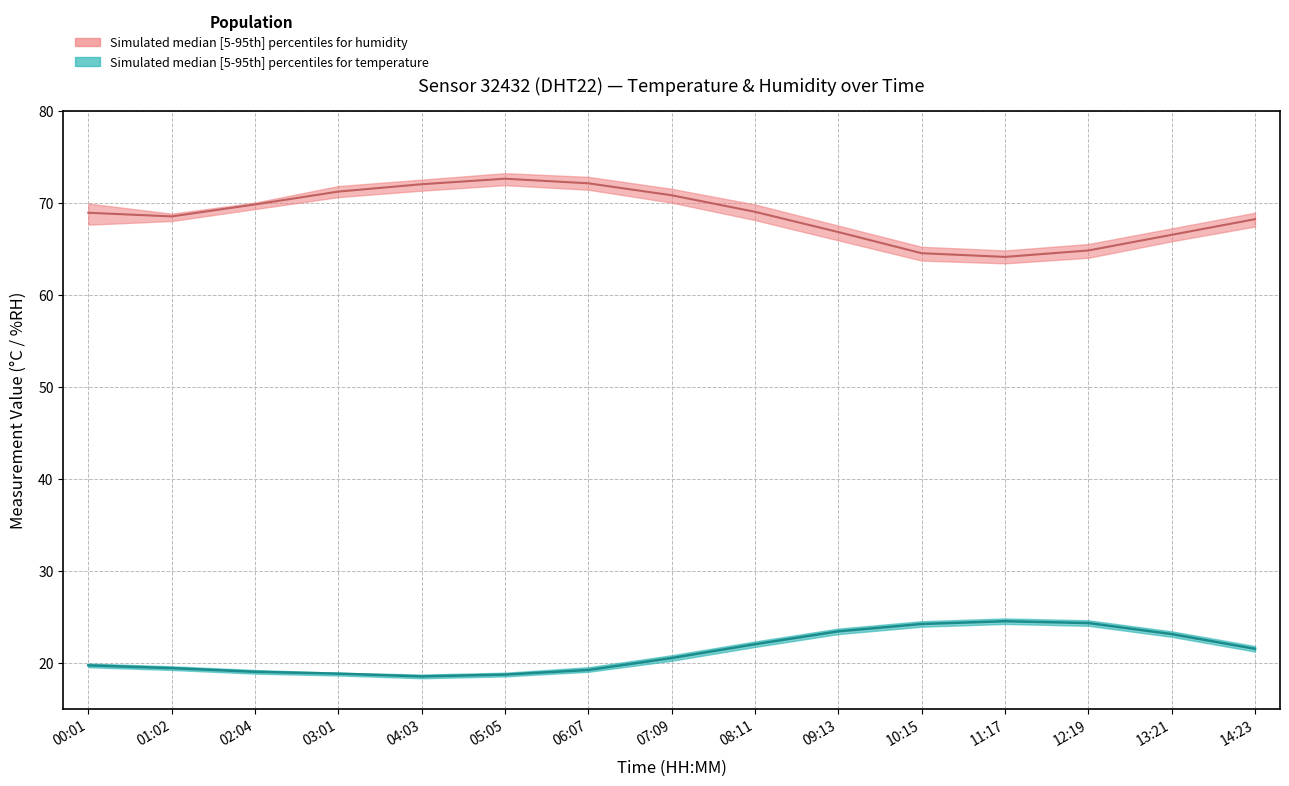

What is the difference between the maximum and minimum values in the Humidity median series?

8.5